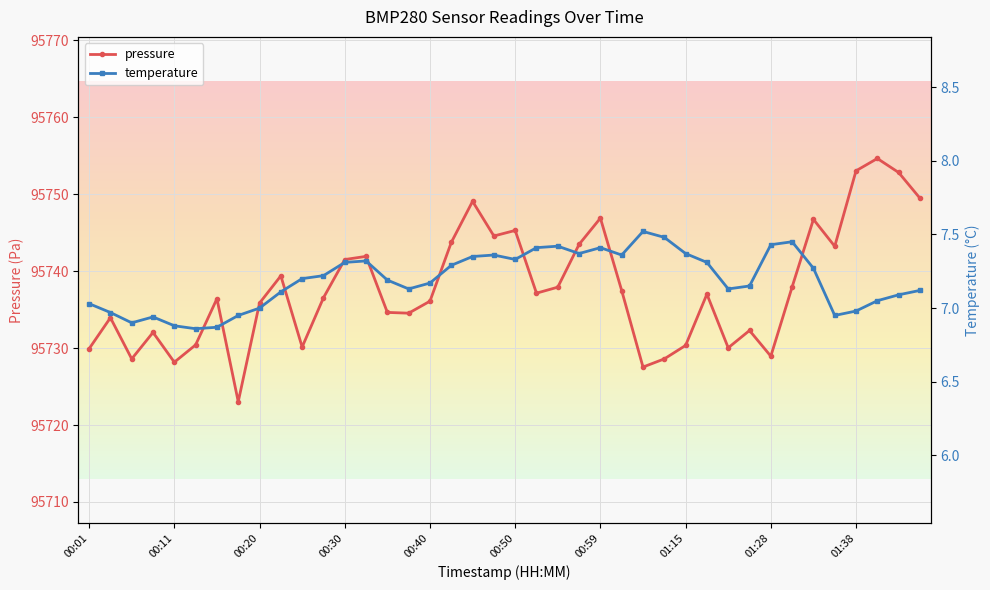

Is this an area chart (filled region under the line)?

No